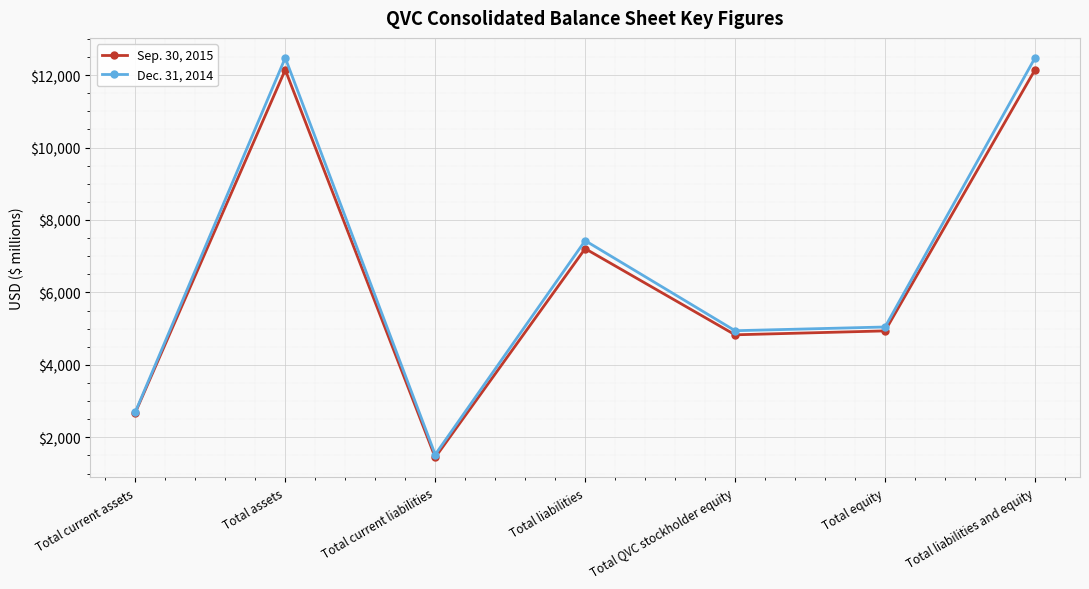

Between Total liabilities and Total QVC stockholder equity, which series saw the biggest shift?

Dec. 31, 2014